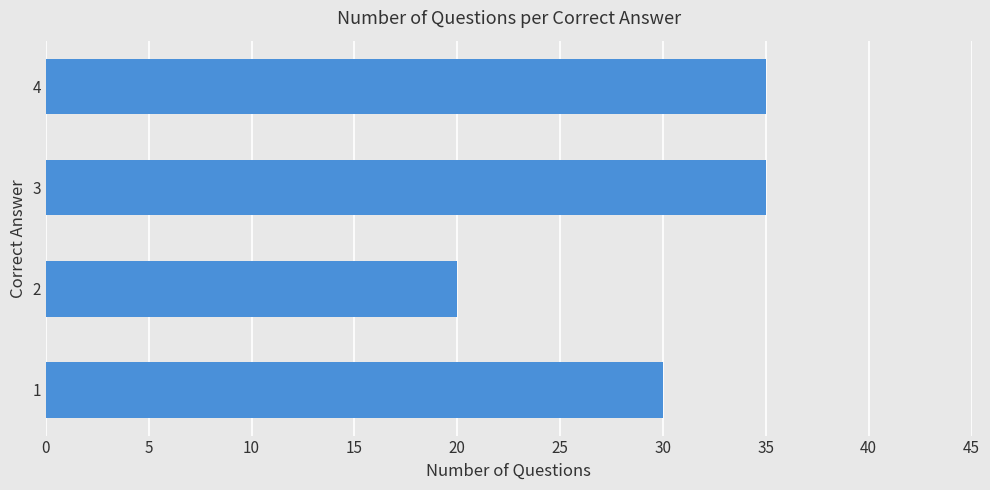

What is the average value?

30